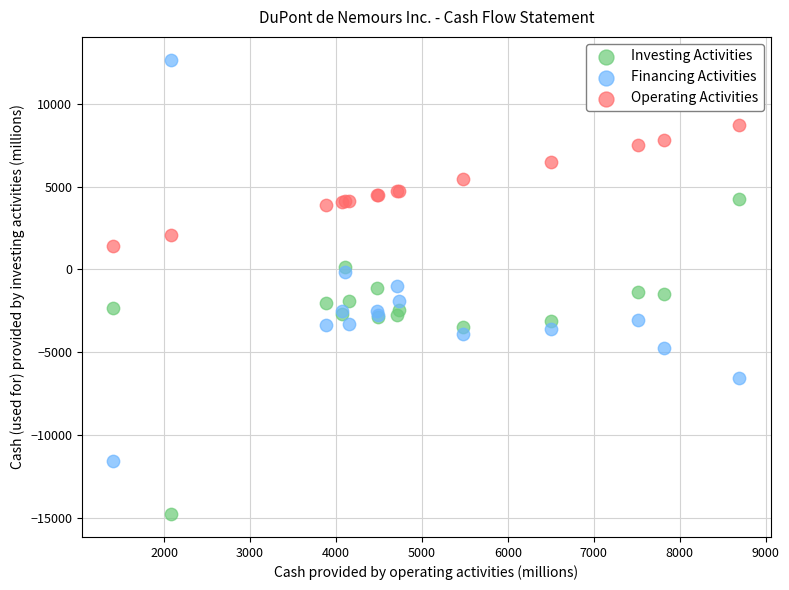

Which series reaches the maximum Y coordinate?

Financing Activities